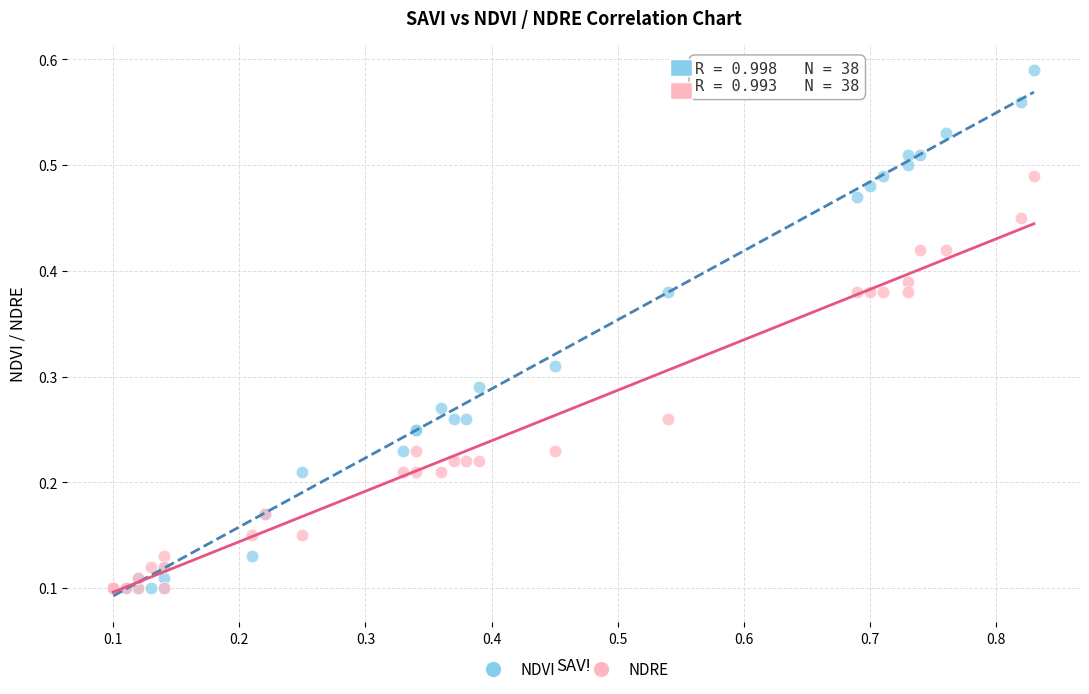

What are all the series names shown in the legend?

NDVI, NDRE